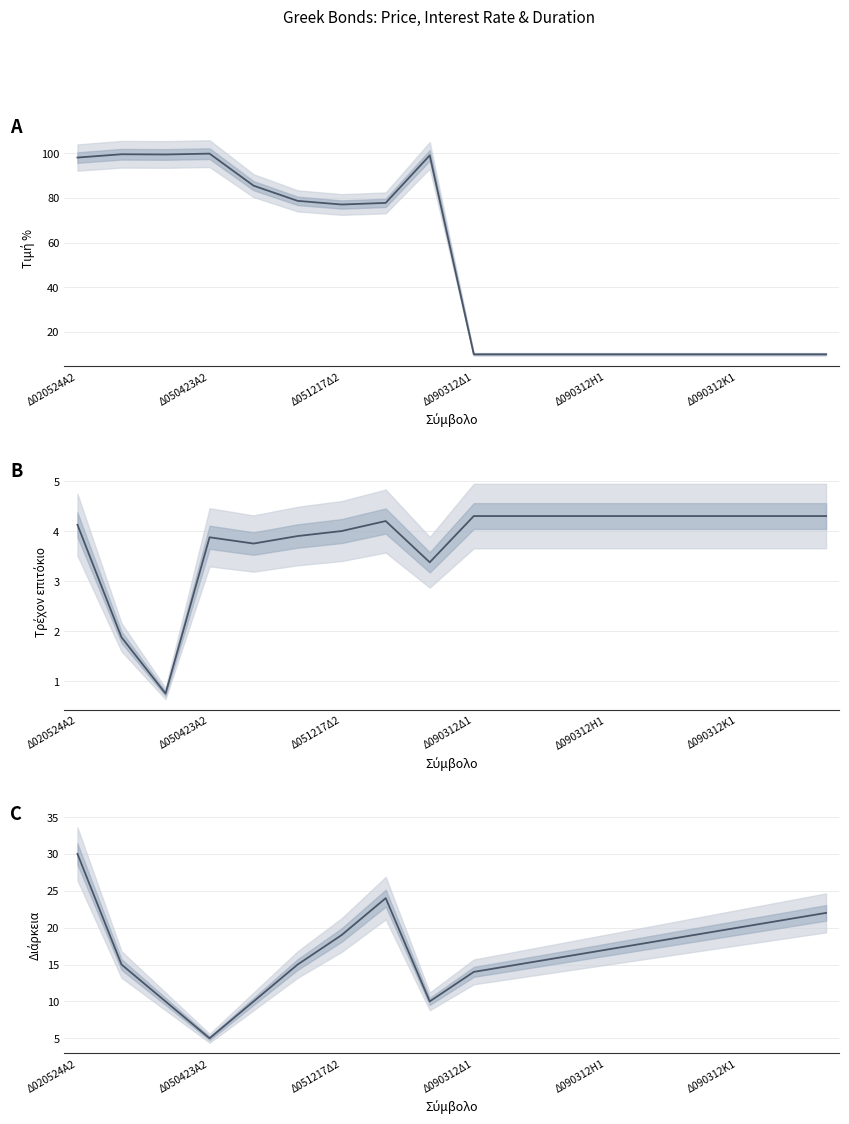

True or false: Τρέχον επιτόκιο and Τιμή % cross at least once.

False